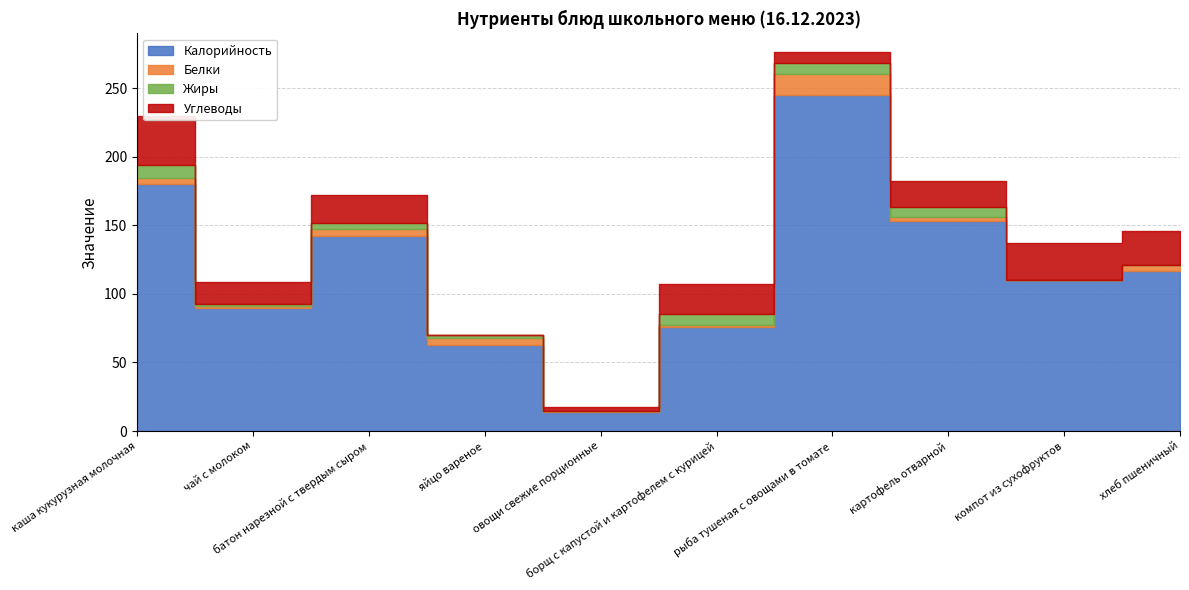

At which label is Калорийность closest to 129?

хлеб пшеничный